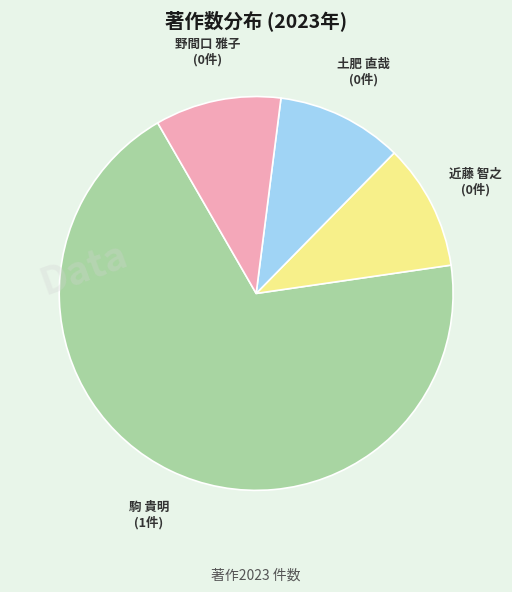

Which slice is the largest?

駒 貴明